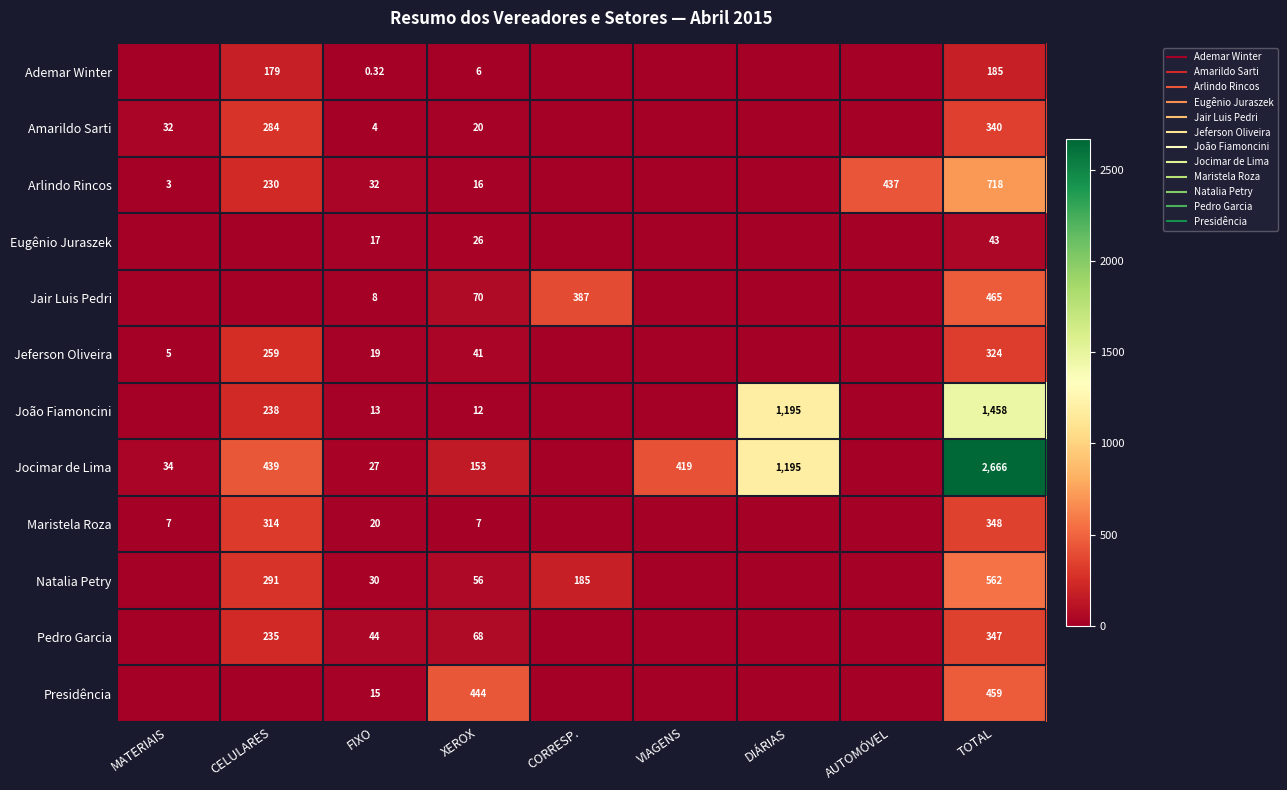

Which category has the lowest value in the Natalia Petry series?

MATERIAIS